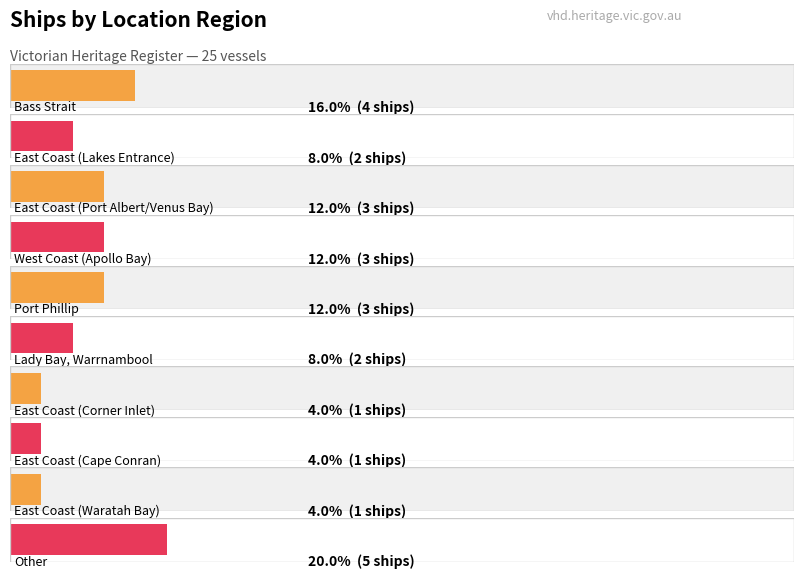

Is it true that the value at Lady Bay, Warrnambool is 2?

True